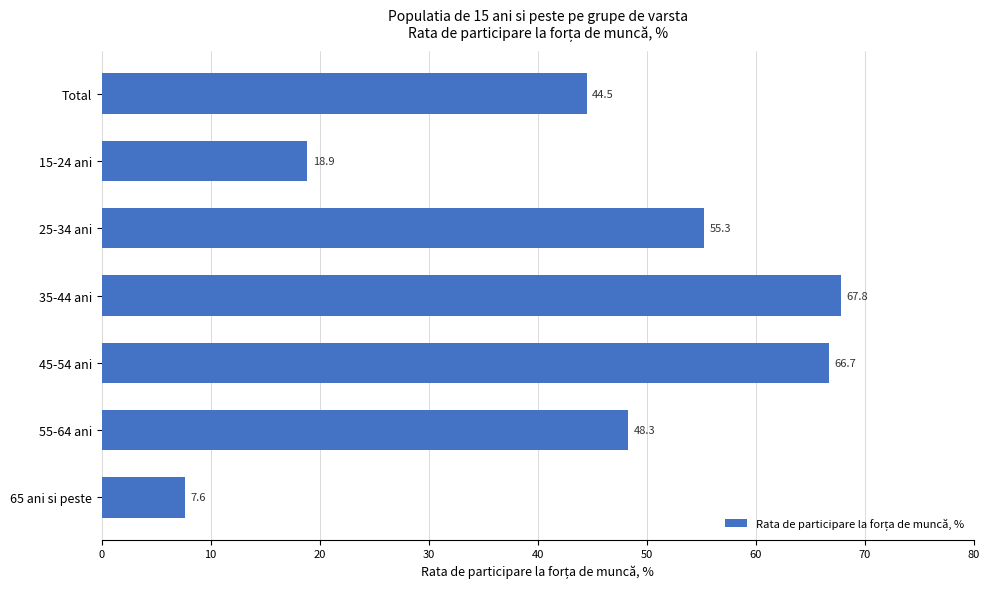

What is the change in value from 45-54 ani to 65 ani si peste?

-59.1